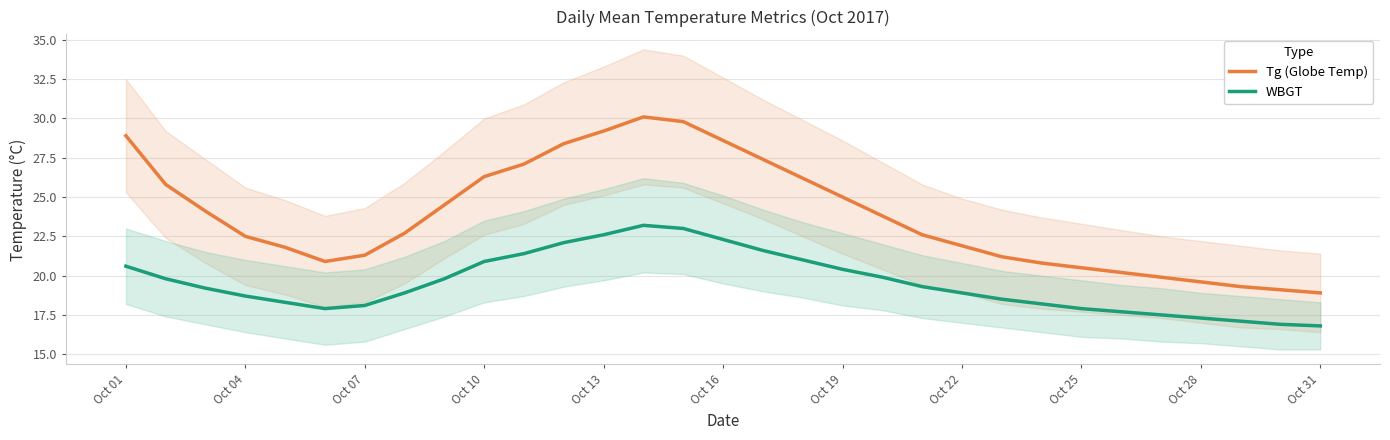

What is the maximum value for WBGT?

23.2